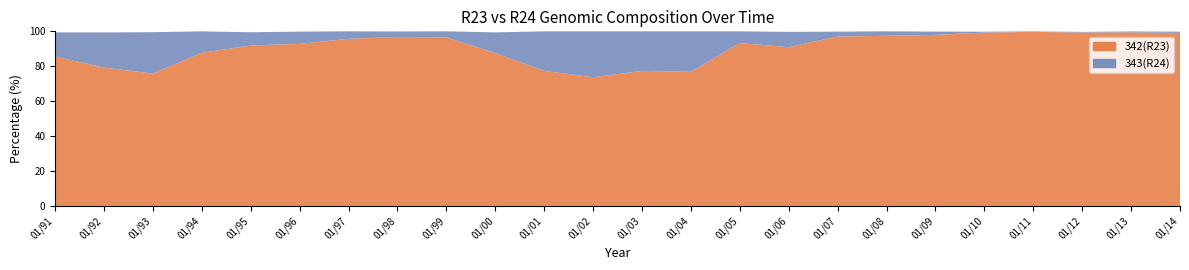

Reading left to right, extract all data points from this chart.

342(R23): 85.6	79.2	75.9	87.7	91.8	92.9	95.7	96.8	96.5	87.6	77.4	73.8	77.4	76.8	93.3	90.9	97.0	97.4	98.0	99.3	99.7	99.3	99.4	99.1
343(R24): 13.8	20.1	23.6	12.3	7.6	7.0	4.3	3.1	3.5	11.8	22.6	26.2	22.6	23.1	6.7	8.8	2.8	2.6	1.9	0.5	0.3	0.4	0.6	0.7